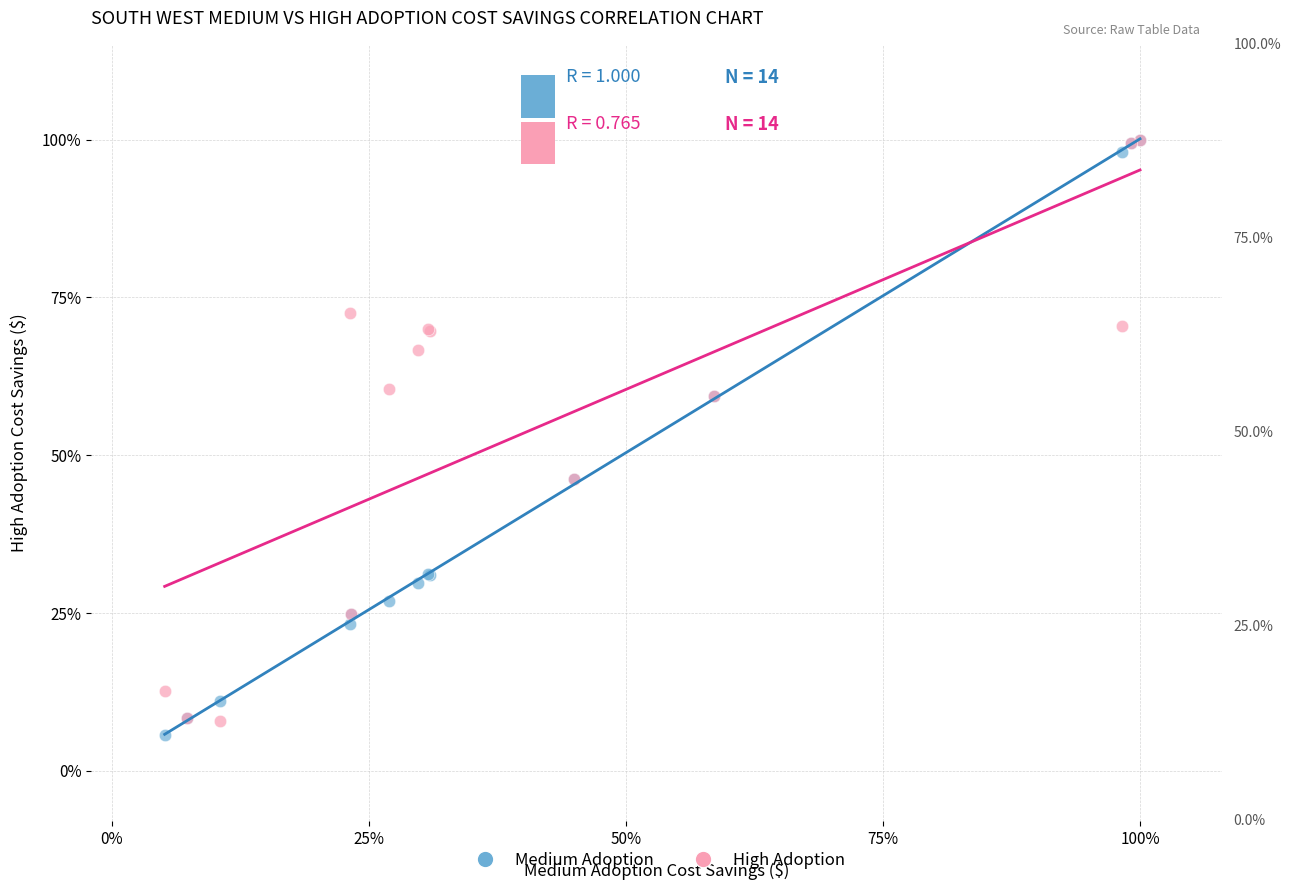

Which series contains the lowest Y value?

Medium Adoption